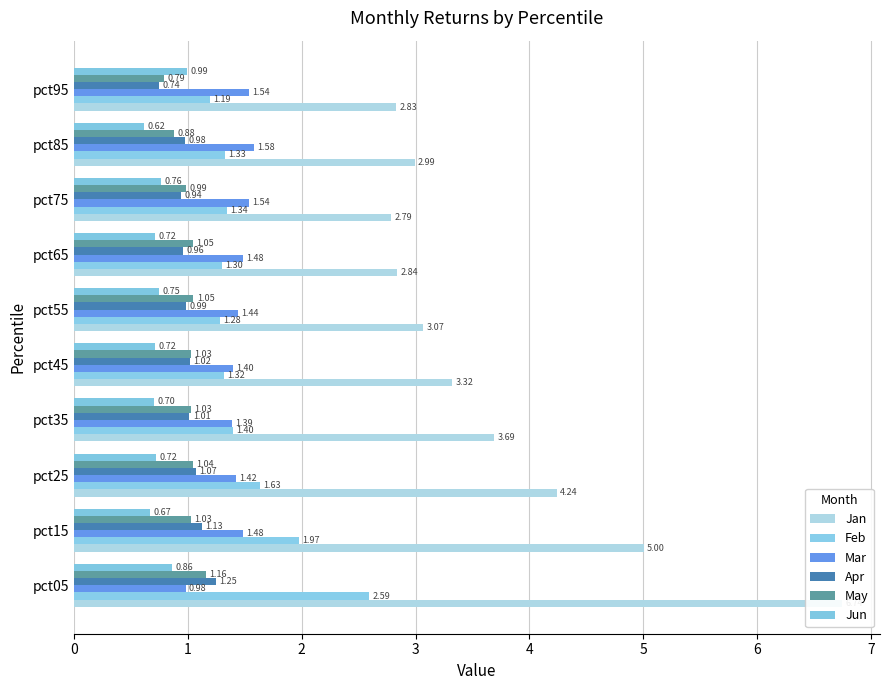

What is the minimum value shown in the chart?

0.6